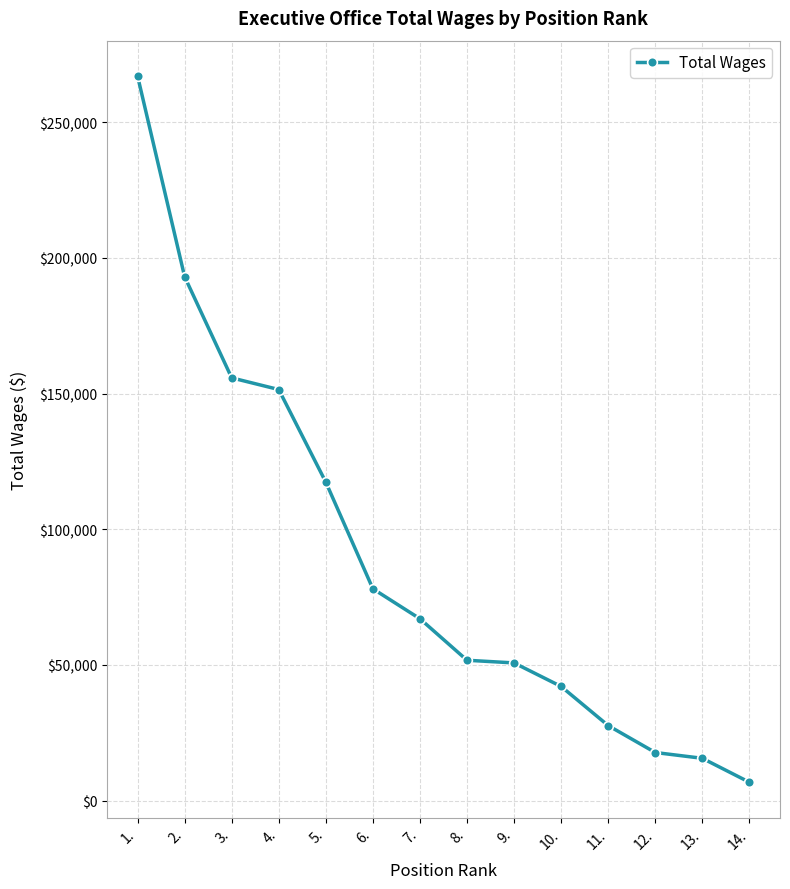

What is the difference between the second highest and second lowest values?

177451